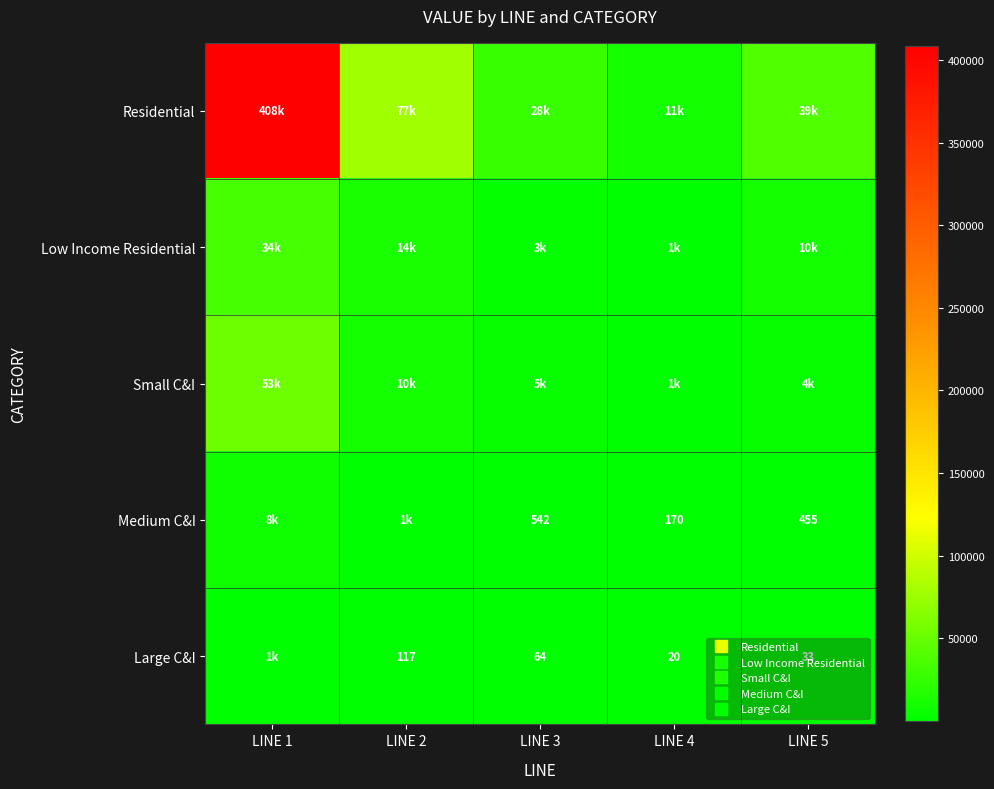

Which category has the lowest value in the Large C&I series?

LINE 4